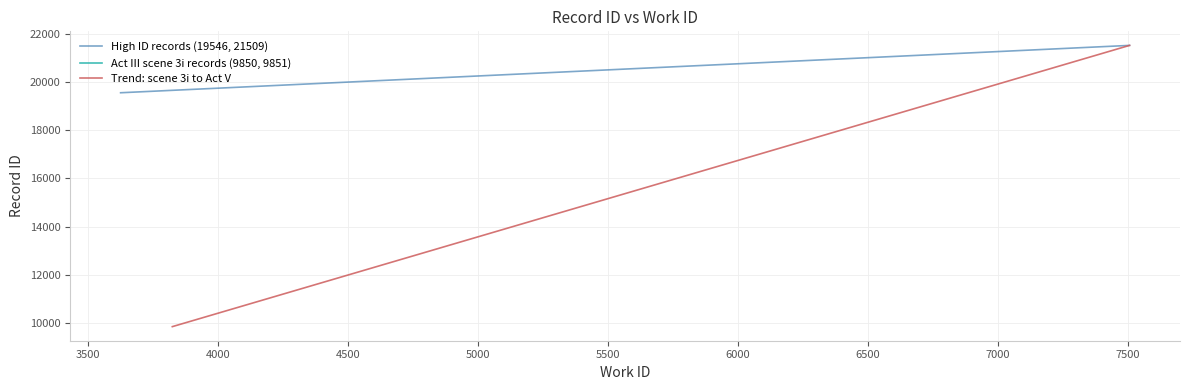

Is it true that High ID records (19546, 21509) equals 33232 at 3000?

False